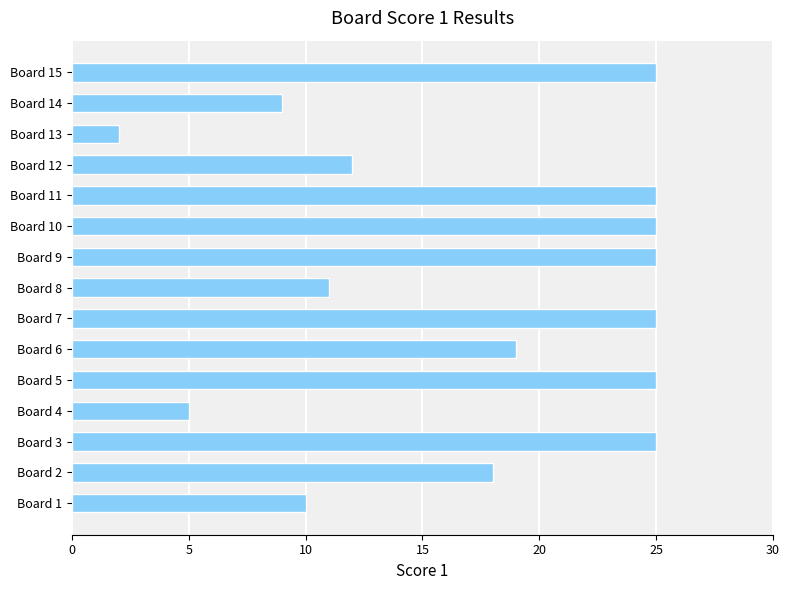

Where is the data nearest to the value 13?

Board 12